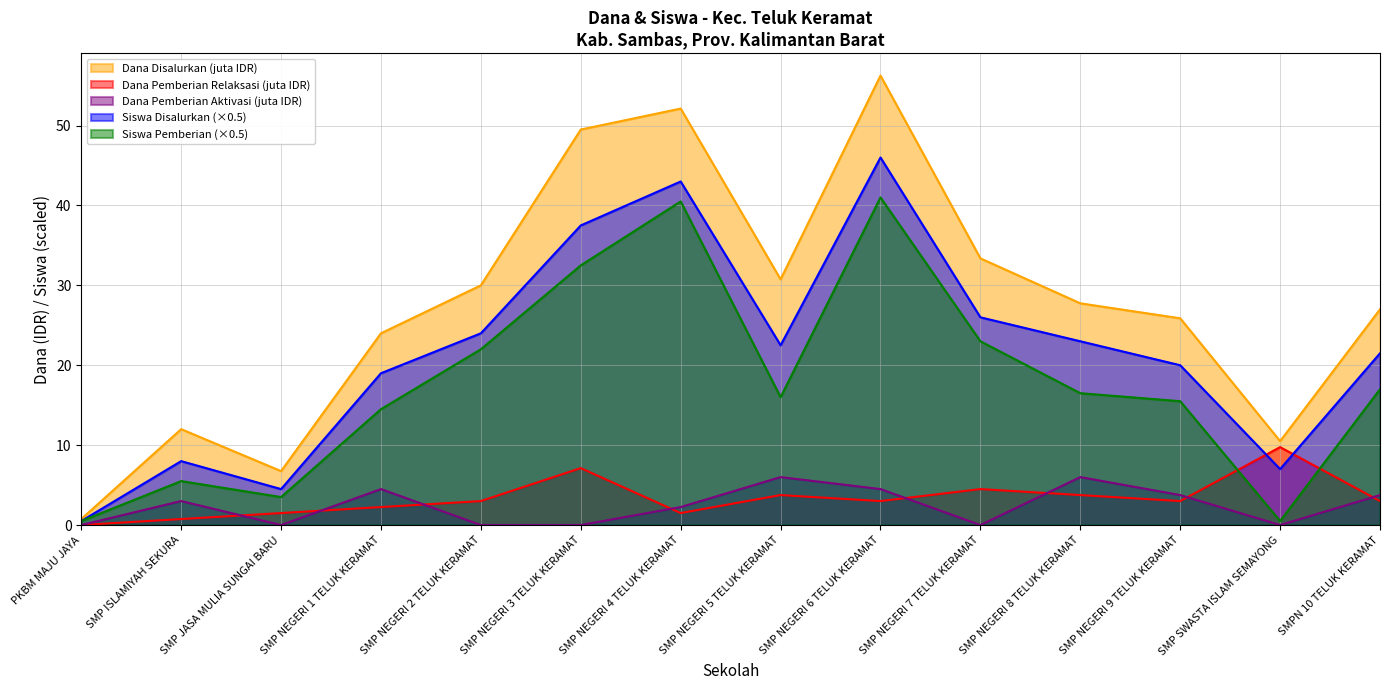

Is it true that Dana Disalurkan equals 30.8 at SMP NEGERI 5 TELUK KERAMAT?

True